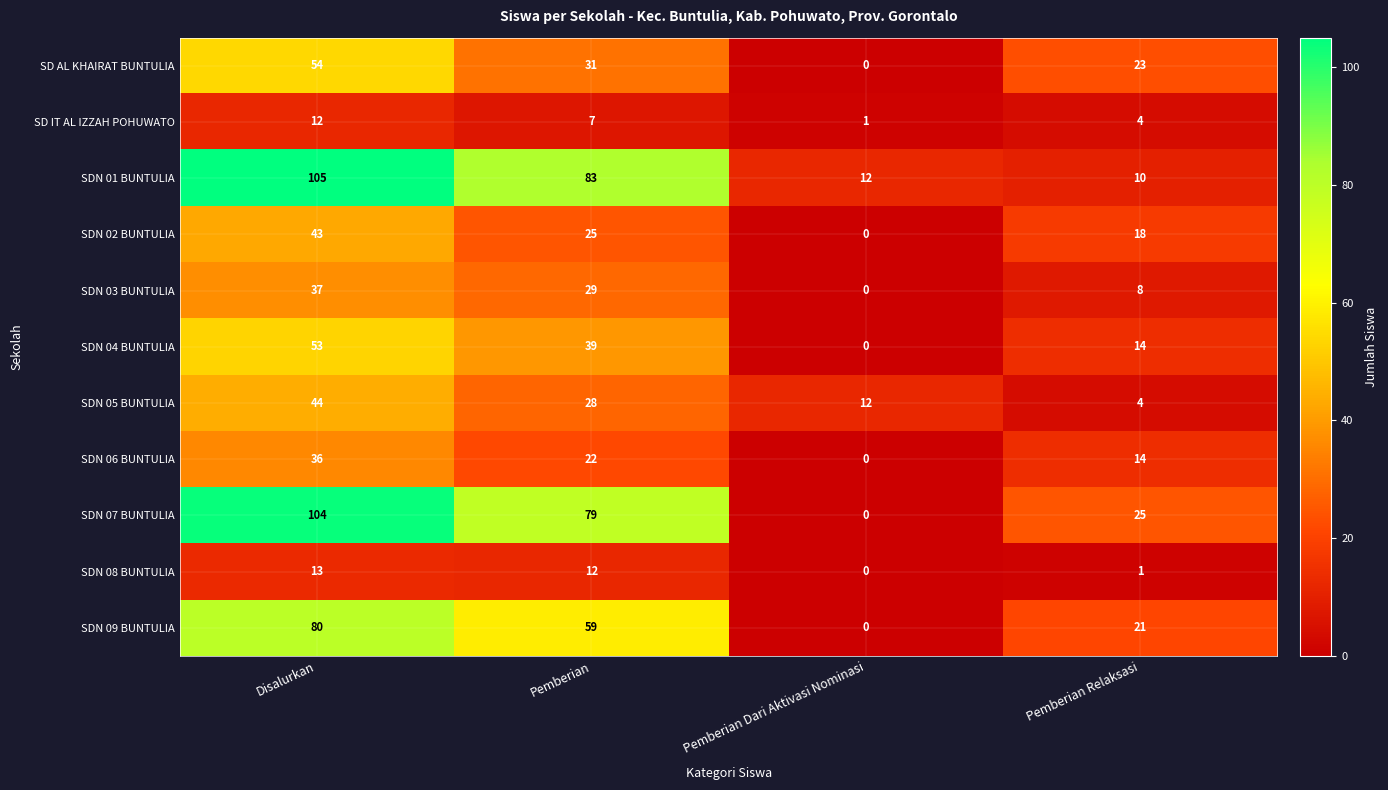

Rank the series by their maximum value, from highest to lowest.

SDN 01 BUNTULIA, SDN 07 BUNTULIA, SDN 09 BUNTULIA, SD AL KHAIRAT BUNTULIA, SDN 04 BUNTULIA, SDN 05 BUNTULIA, SDN 02 BUNTULIA, SDN 03 BUNTULIA, SDN 06 BUNTULIA, SDN 08 BUNTULIA, SD IT AL IZZAH POHUWATO